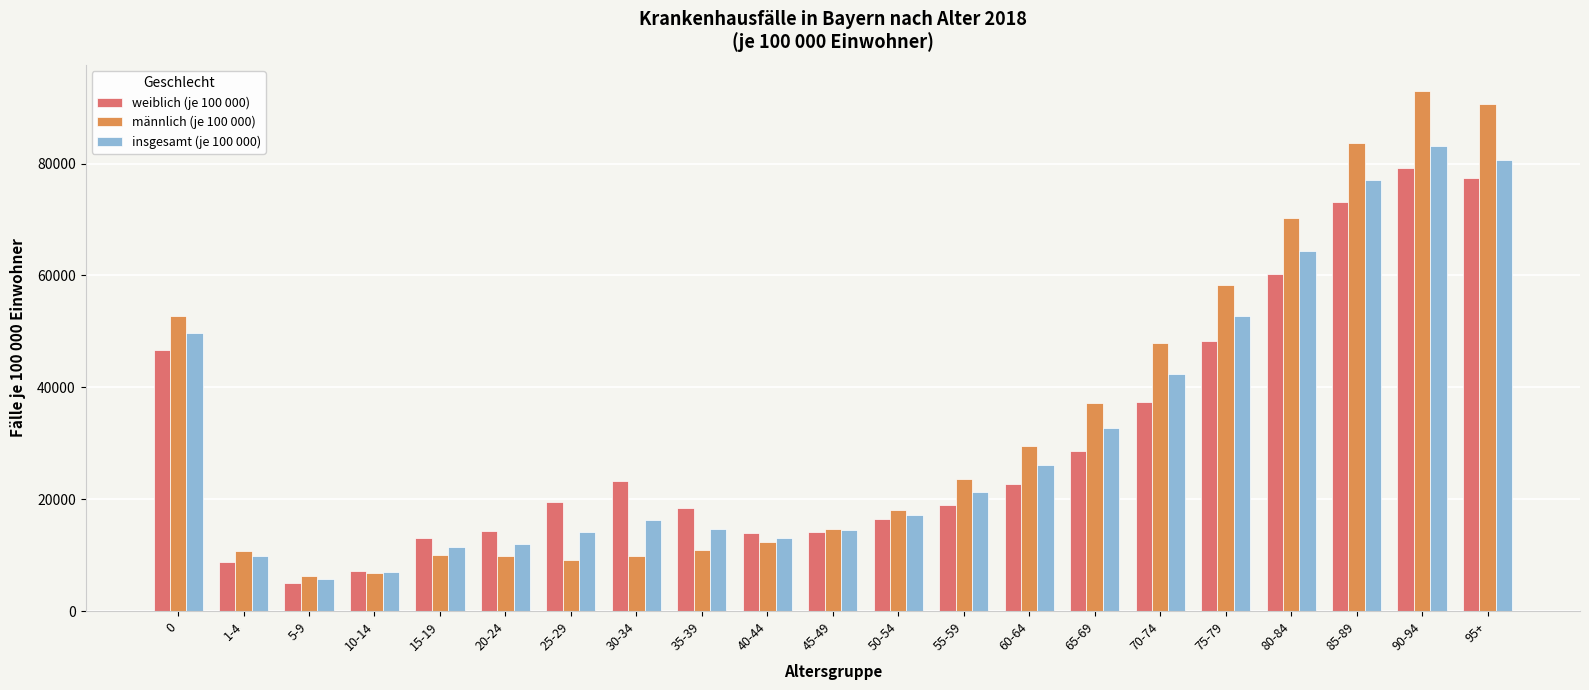

What is the value of the insgesamt (je 100 000) bar at the 20th from the left?

83241.4